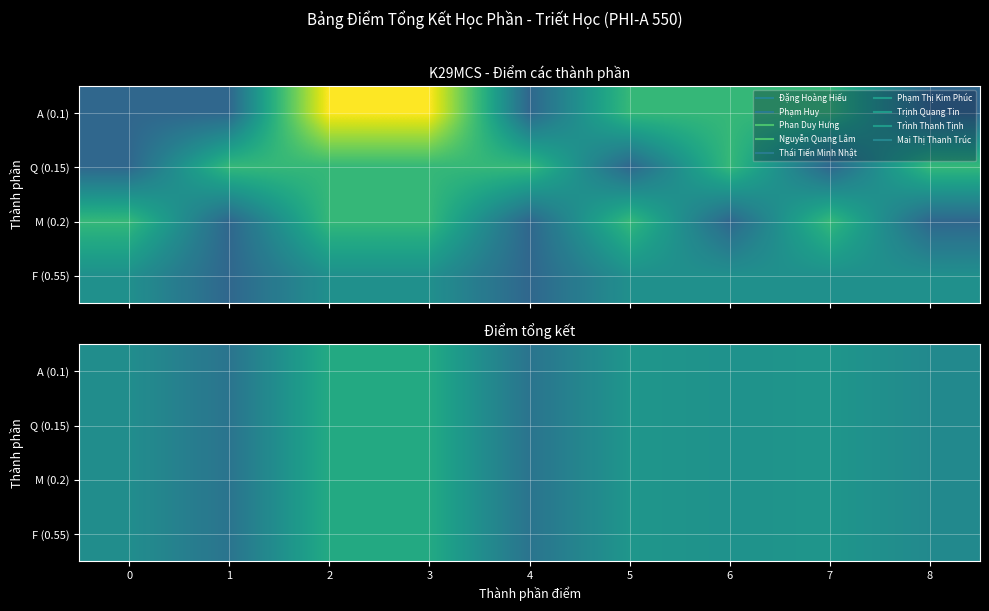

Which series has the largest total across all categories?

A (0.1)